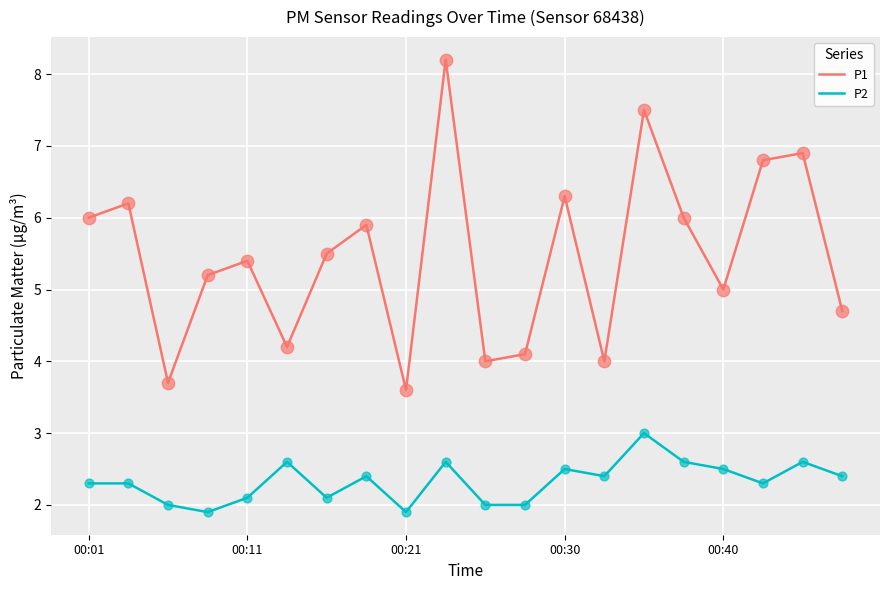

Which series has the largest range (max minus min)?

P1